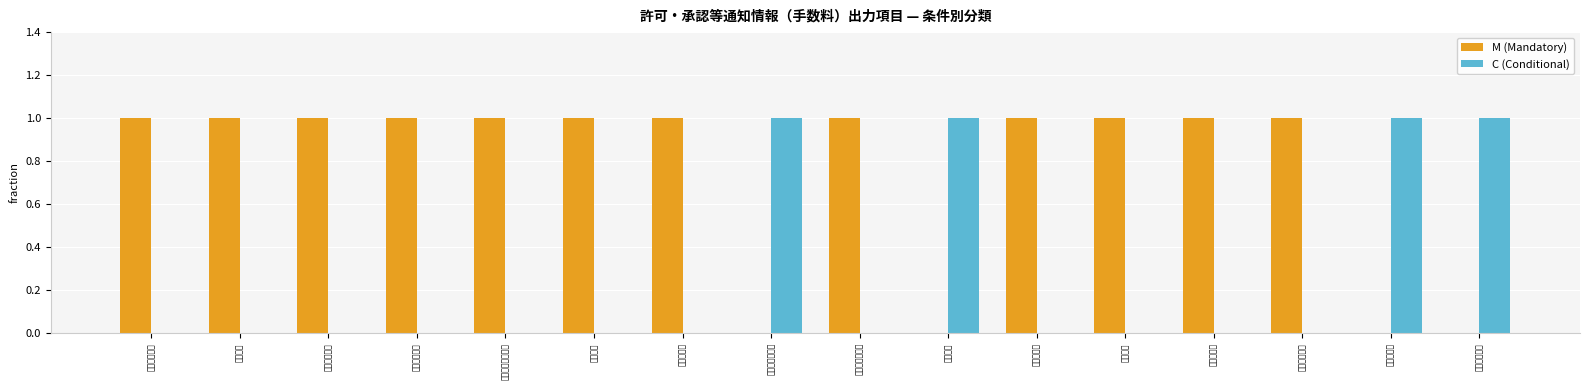

Which has a higher value, 出力共通項目 or 手数料合計金額?

出力共通項目